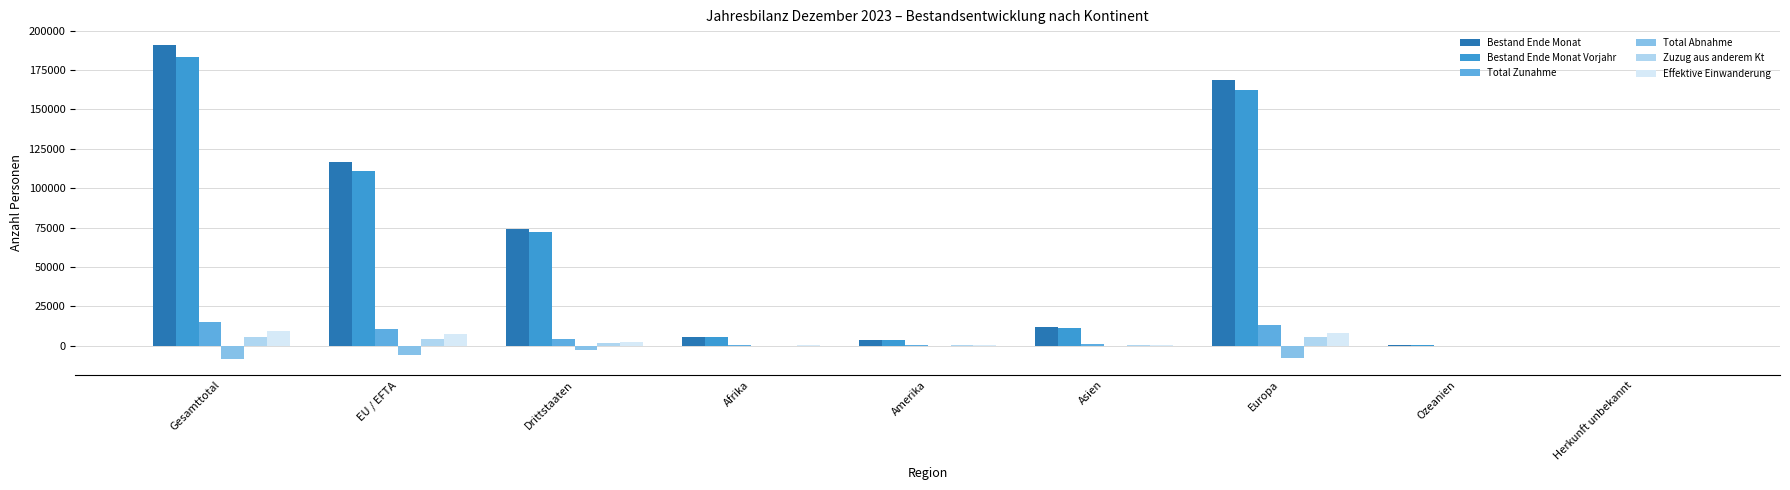

What is the sum of all Bestand Ende Monat Vorjahr values?

550380